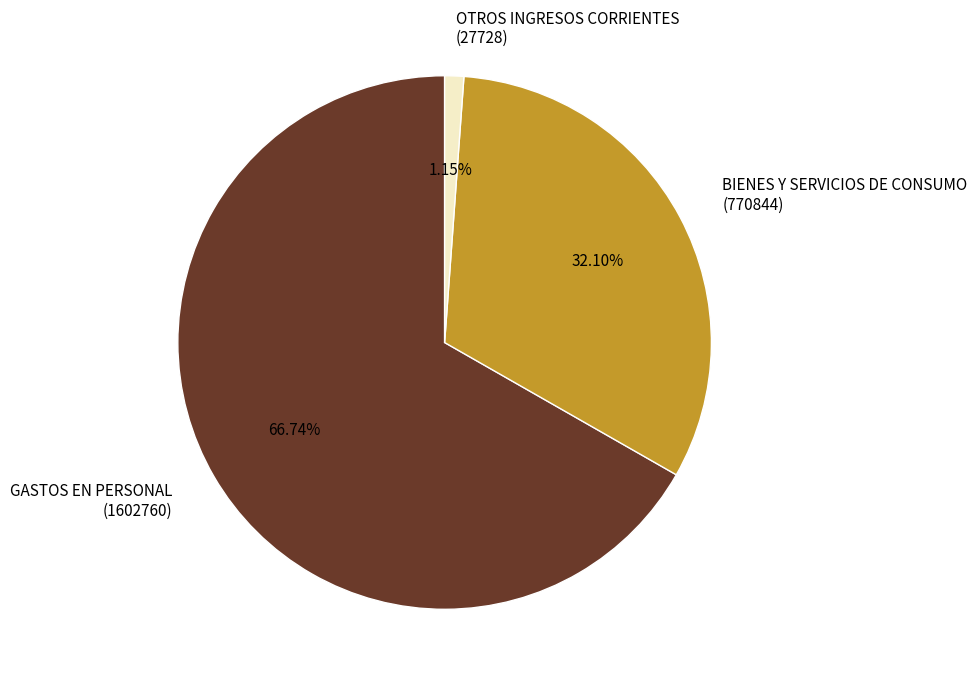

True or false: BIENES Y SERVICIOS DE CONSUMO accounts for 32% of the total.

True